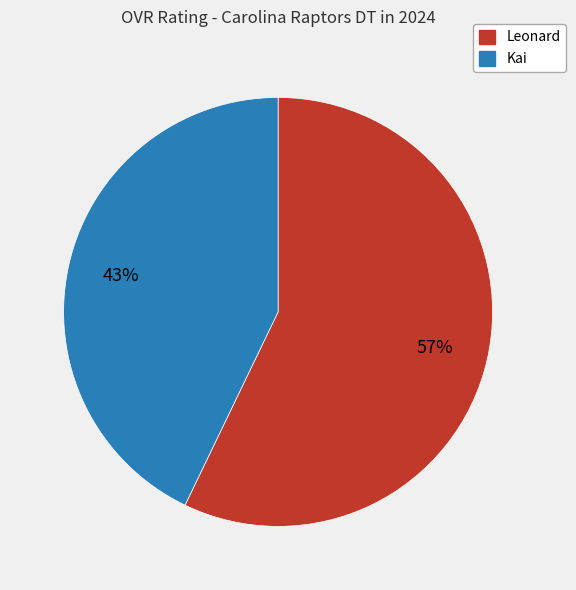

Which category has the biggest portion of the pie?

Leonard